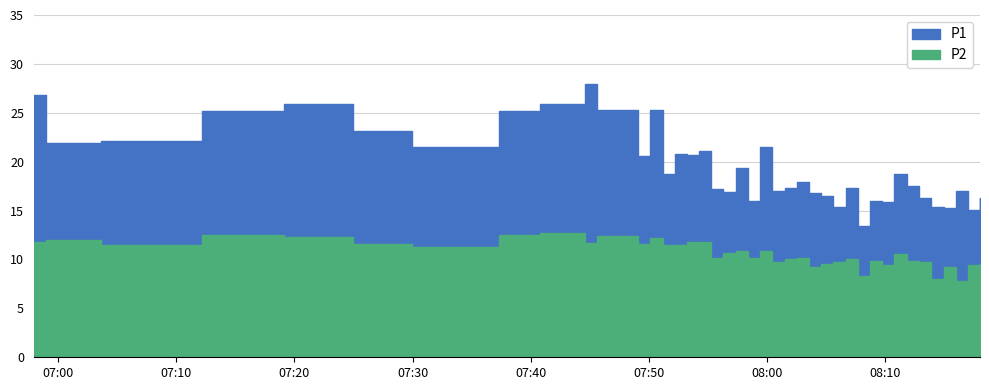

True or false: P1 and P2 intersect in this chart.

False